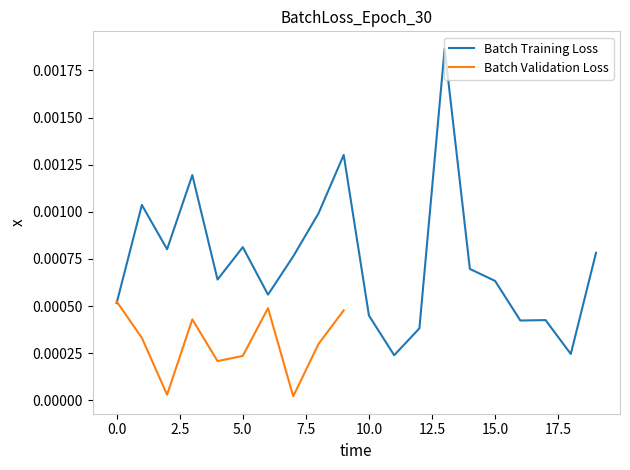

List the labels in order of value, smallest first.

11, 18, 12, 16, 17, 10, 0, 6, 15, 4, 14, 7, 19, 2, 5, 8, 1, 3, 9, 13